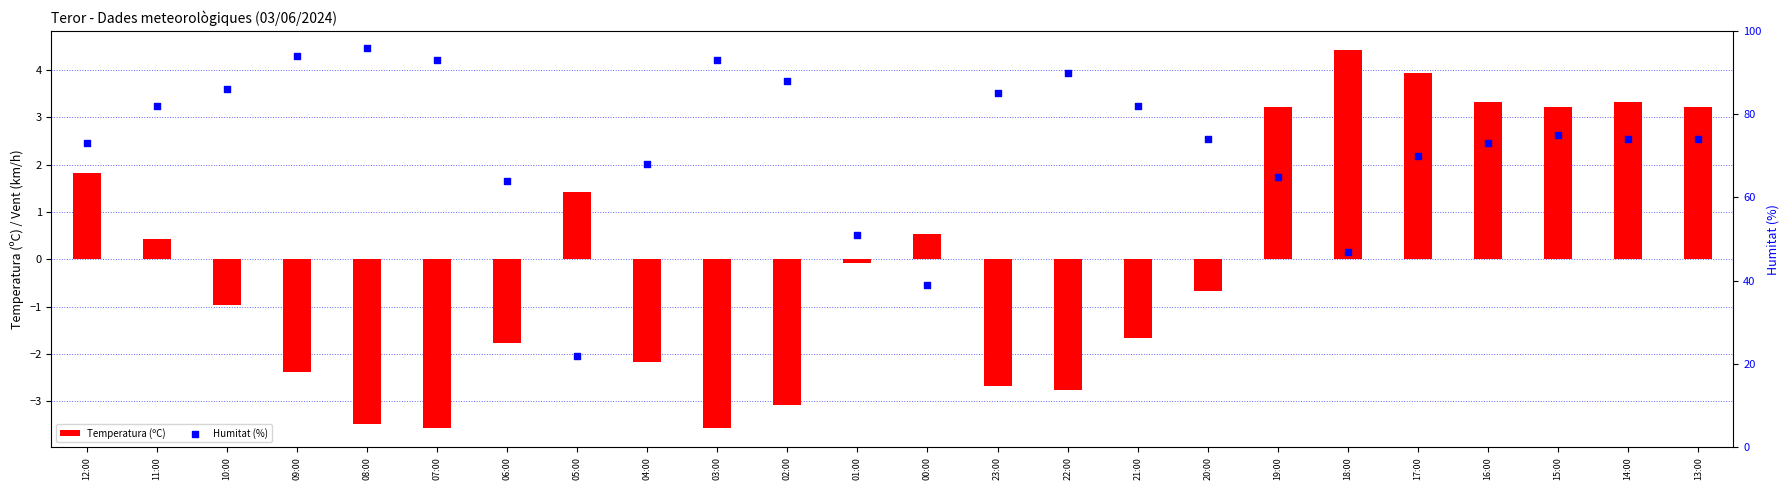

At which category is the sum across all series the highest?

08:00